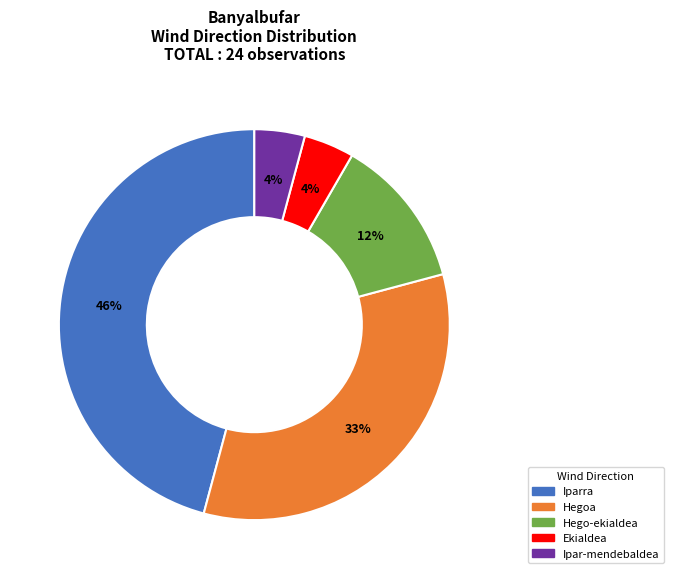

Do Iparra and Hegoa together represent more than half of the pie?

Yes